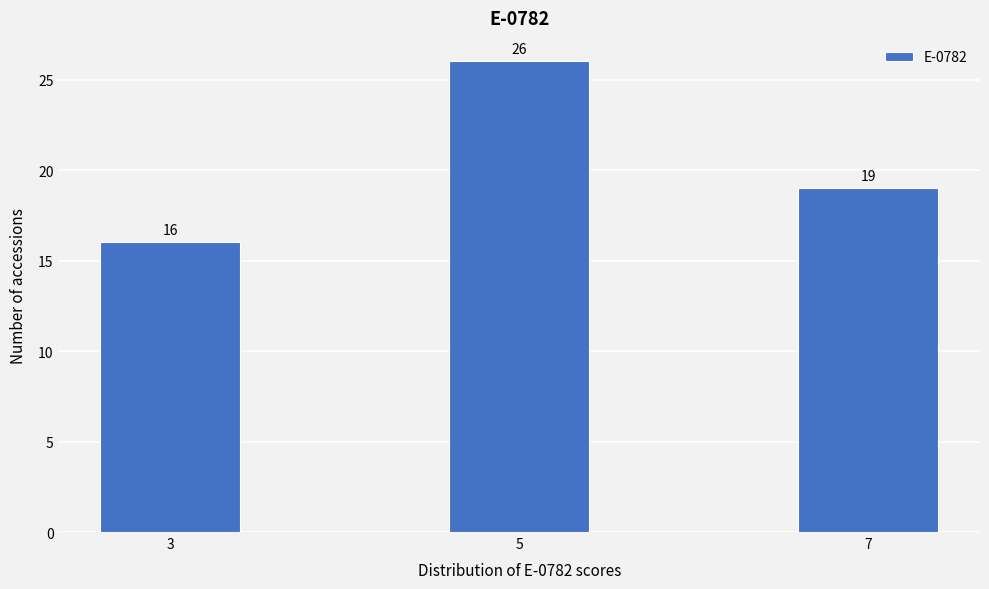

Reading left to right, transcribe all the data shown in this chart.

3=16	5=26	7=19